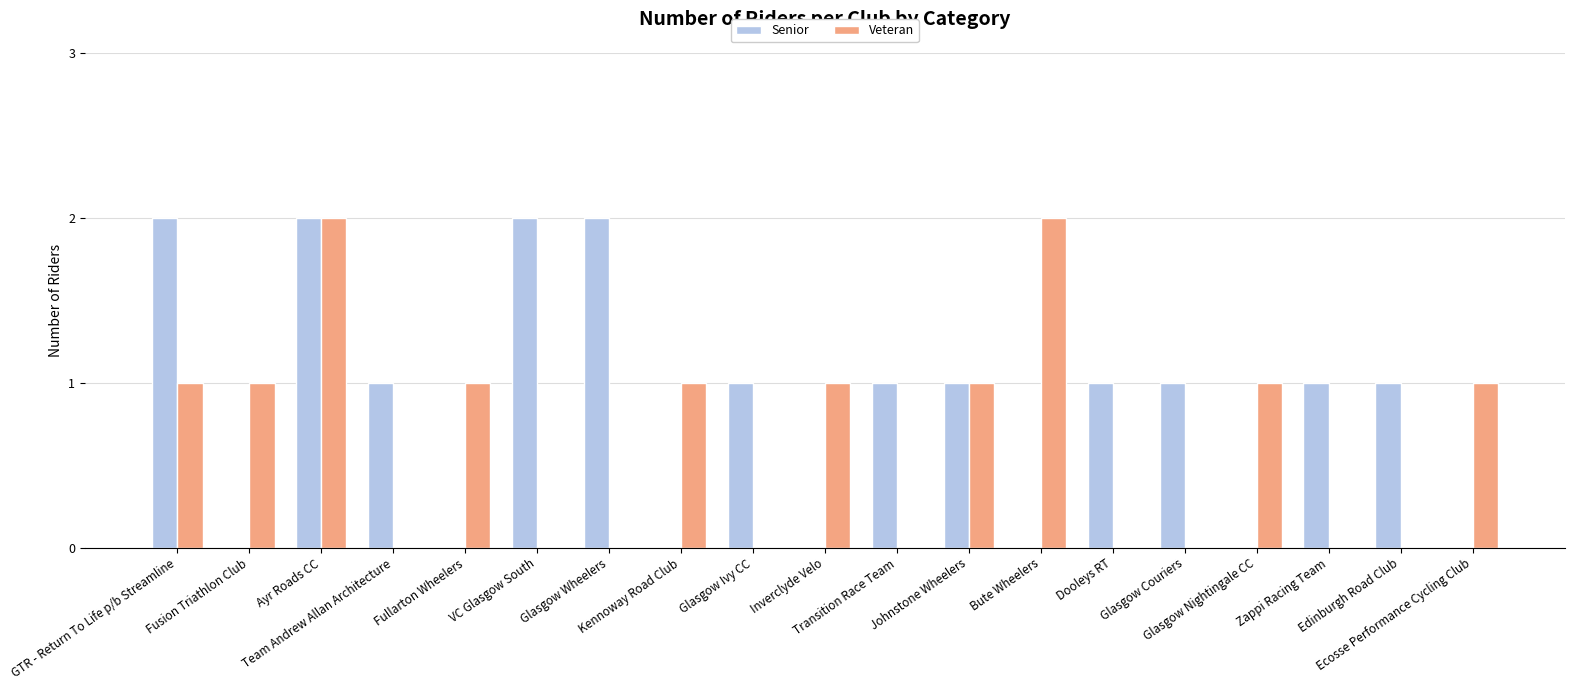

Which series has the largest total across all categories?

Senior